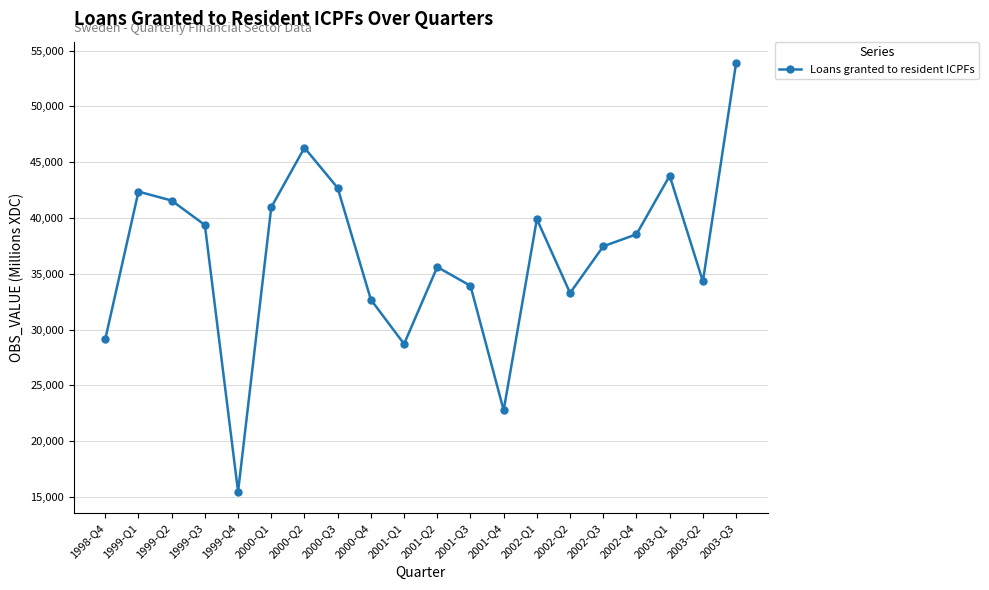

What is the average value?

36638